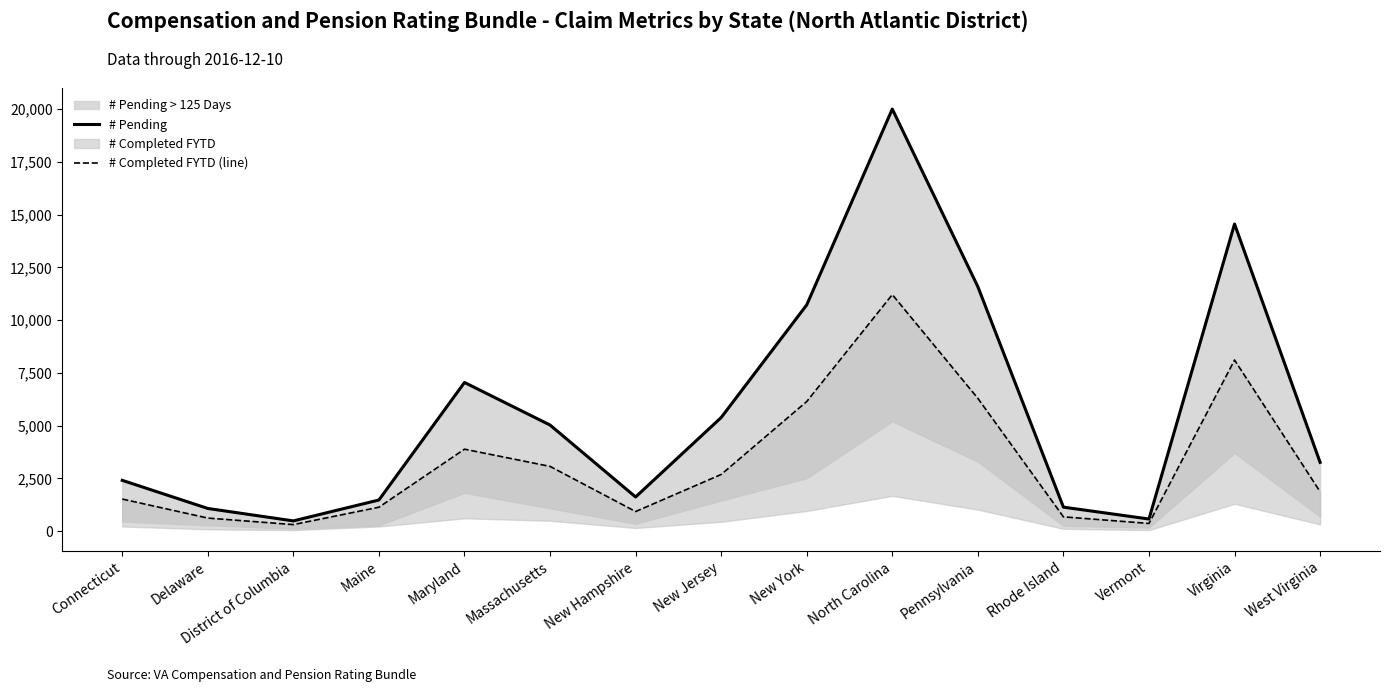

Reading left to right, what are all the values shown in this chart?

# Pending: Connecticut=2404	Delaware=1071	District of Columbia=481	Maine=1472	Maryland=7043	Massachusetts=5025	New Hampshire=1615	New Jersey=5381	New York=10721	North Carolina=20003	Pennsylvania=11583	Rhode Island=1133	Vermont=570	Virginia=14554	West Virginia=3256
# Completed FYTD (line): Connecticut=1517	Delaware=615	District of Columbia=306	Maine=1130	Maryland=3881	Massachusetts=3065	New Hampshire=925	New Jersey=2682	New York=6140	North Carolina=11208	Pennsylvania=6290	Rhode Island=674	Vermont=360	Virginia=8107	West Virginia=1864